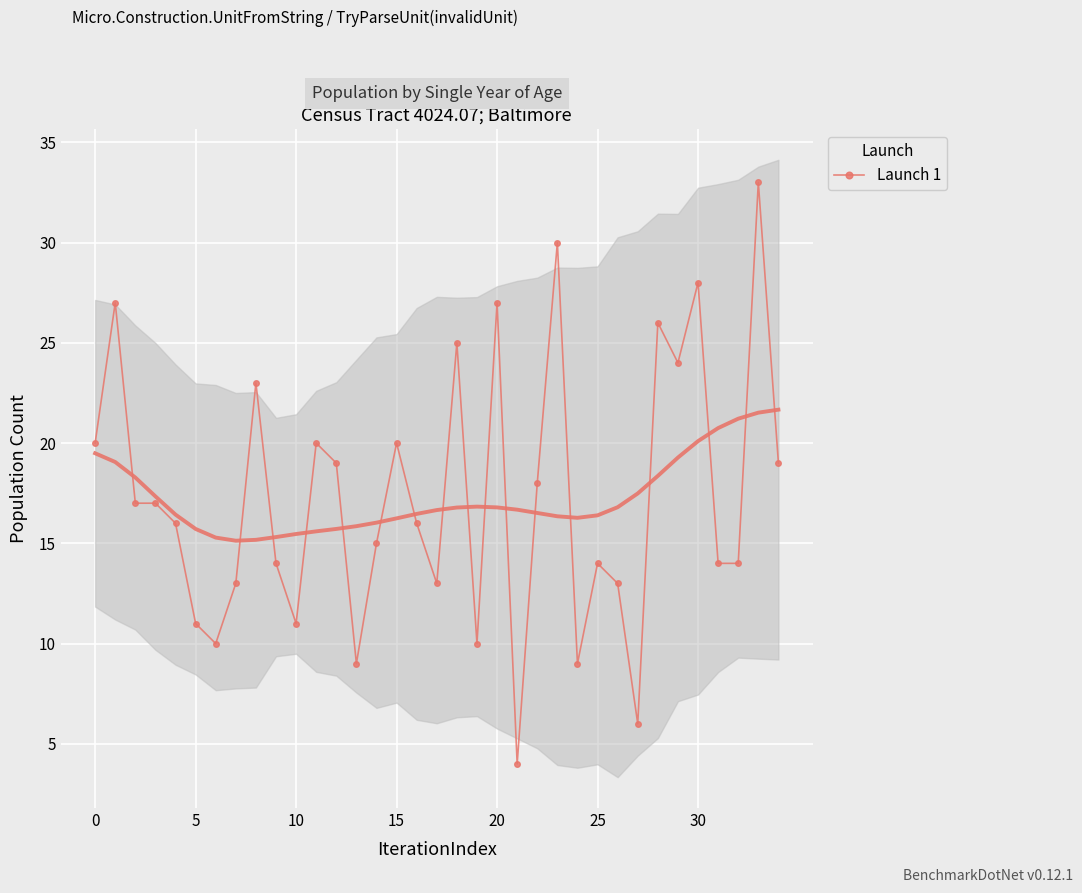

True or false: the data shows 5 at 30.

False